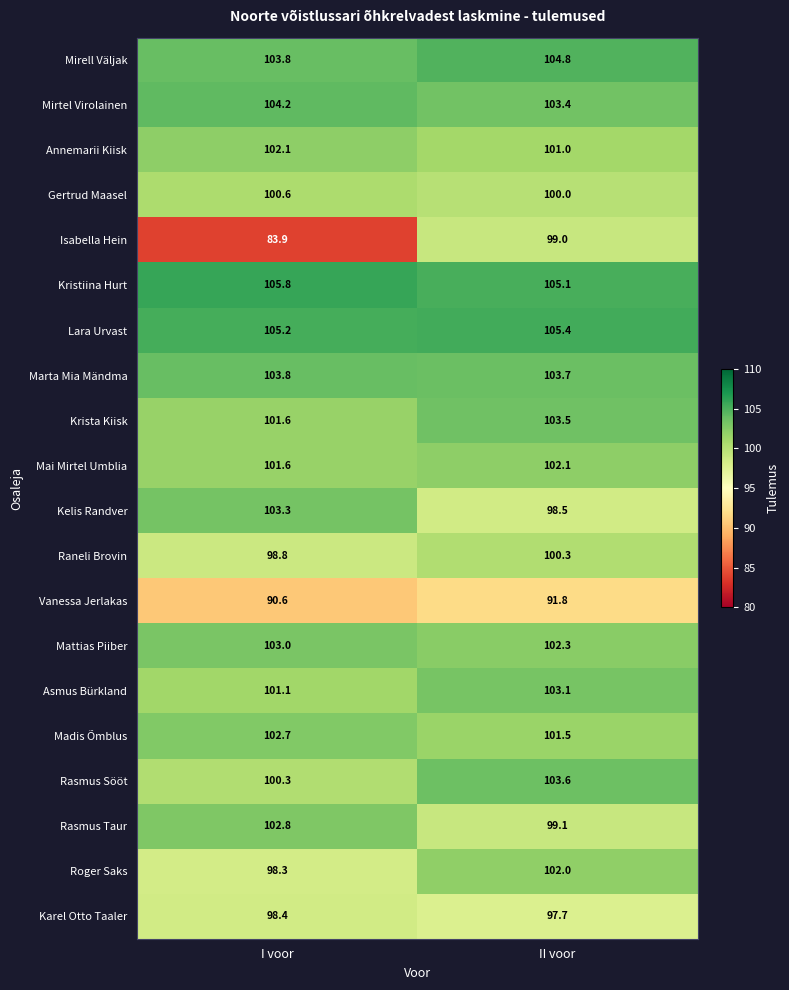

What is the average value of the Asmus Bürkland series?

102.1